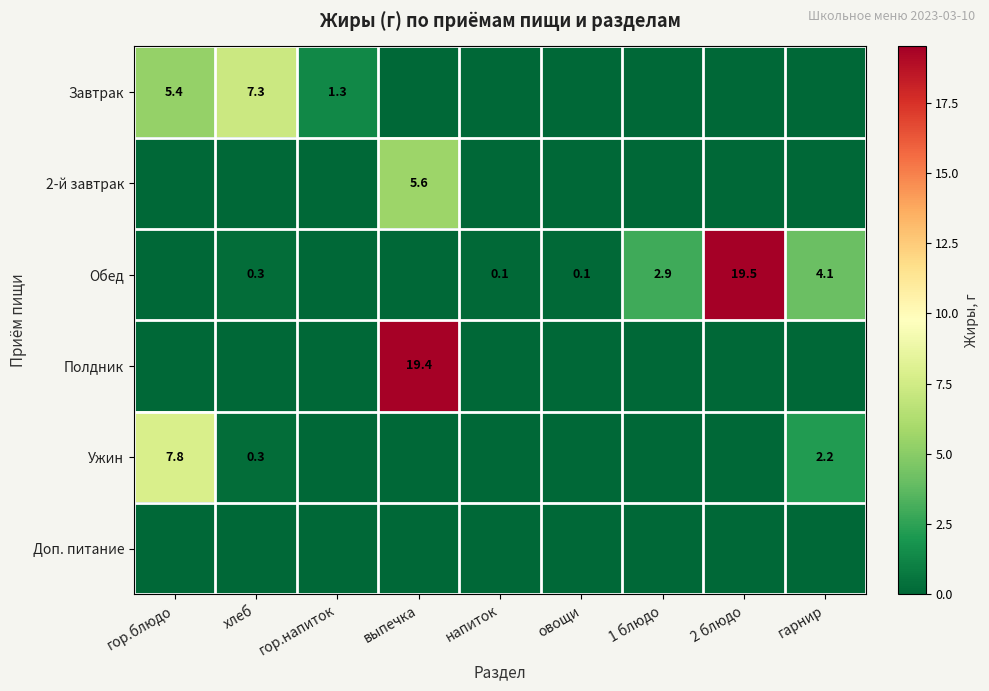

What is the difference between the highest and lowest values at гарнир?

4.1